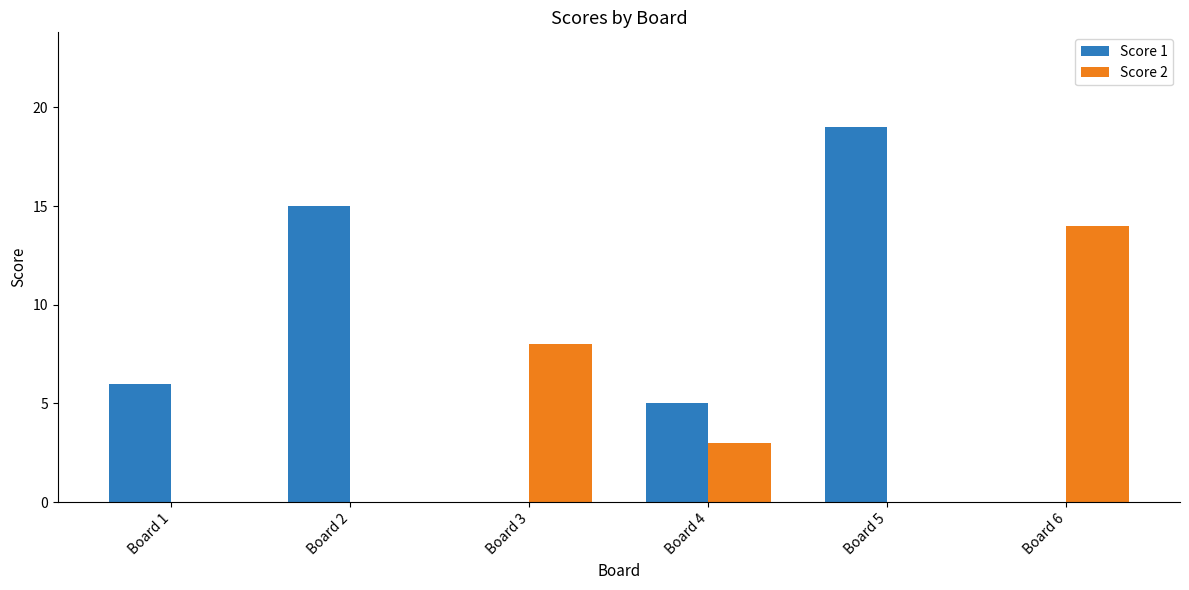

How many groups of bars are there?

6